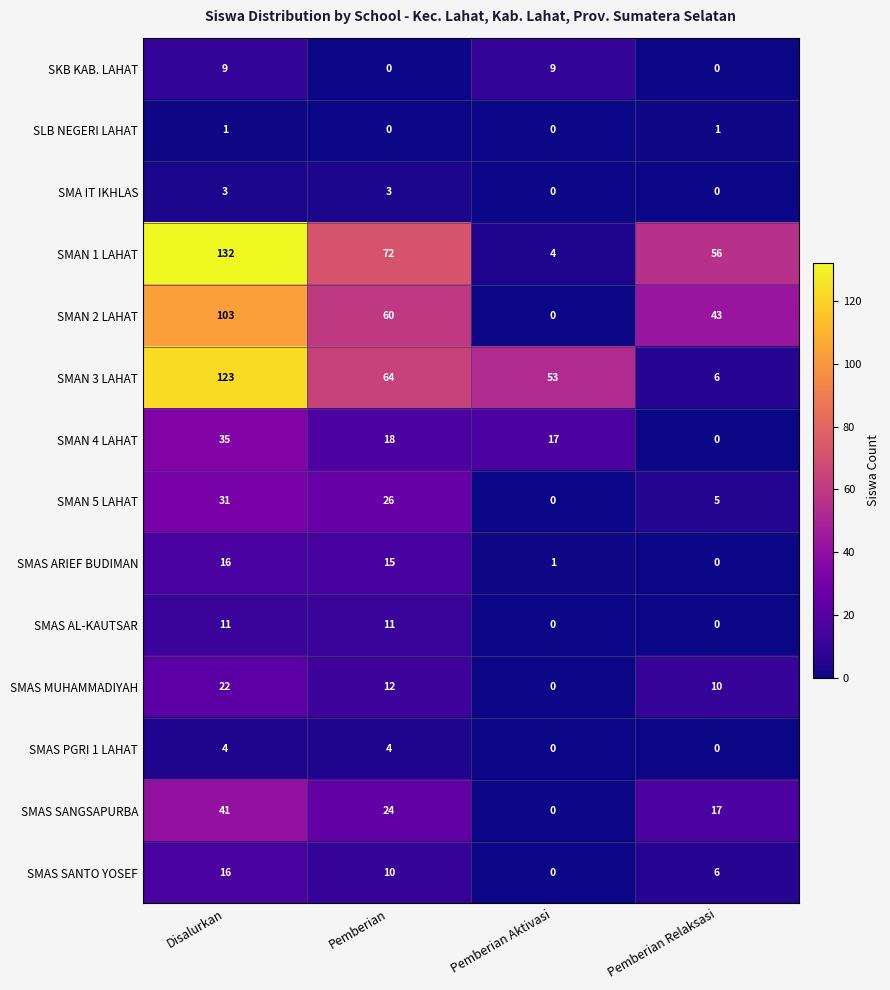

Which series changed the most between Disalurkan and Pemberian Aktivasi?

SMAN 1 LAHAT